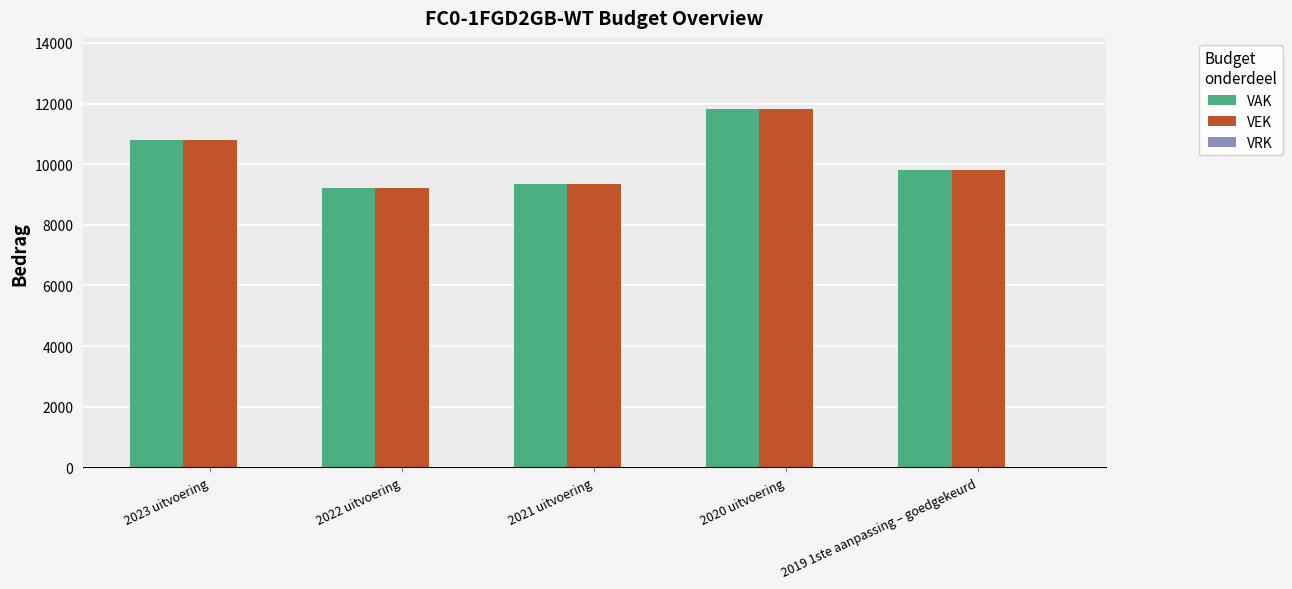

What is the difference between the maximum and second lowest values in the VEK series?

2462